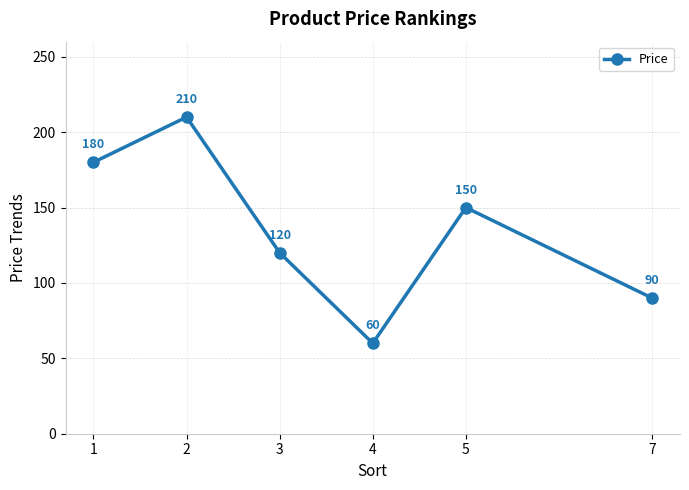

What is the change in value from 3 to 7?

-30